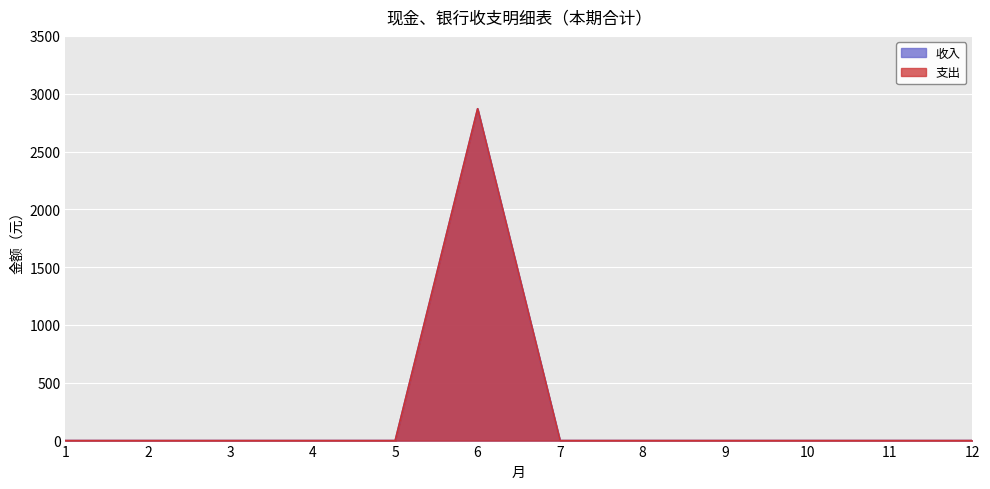

Reading left to right, extract all data points from this chart.

收入: 1=0	2=0	3=0	4=0	5=0	6=2870	7=0	8=0	9=0	10=0	11=0	12=0
支出: 1=0	2=0	3=0	4=0	5=0	6=2870	7=0	8=0	9=0	10=0	11=0	12=0